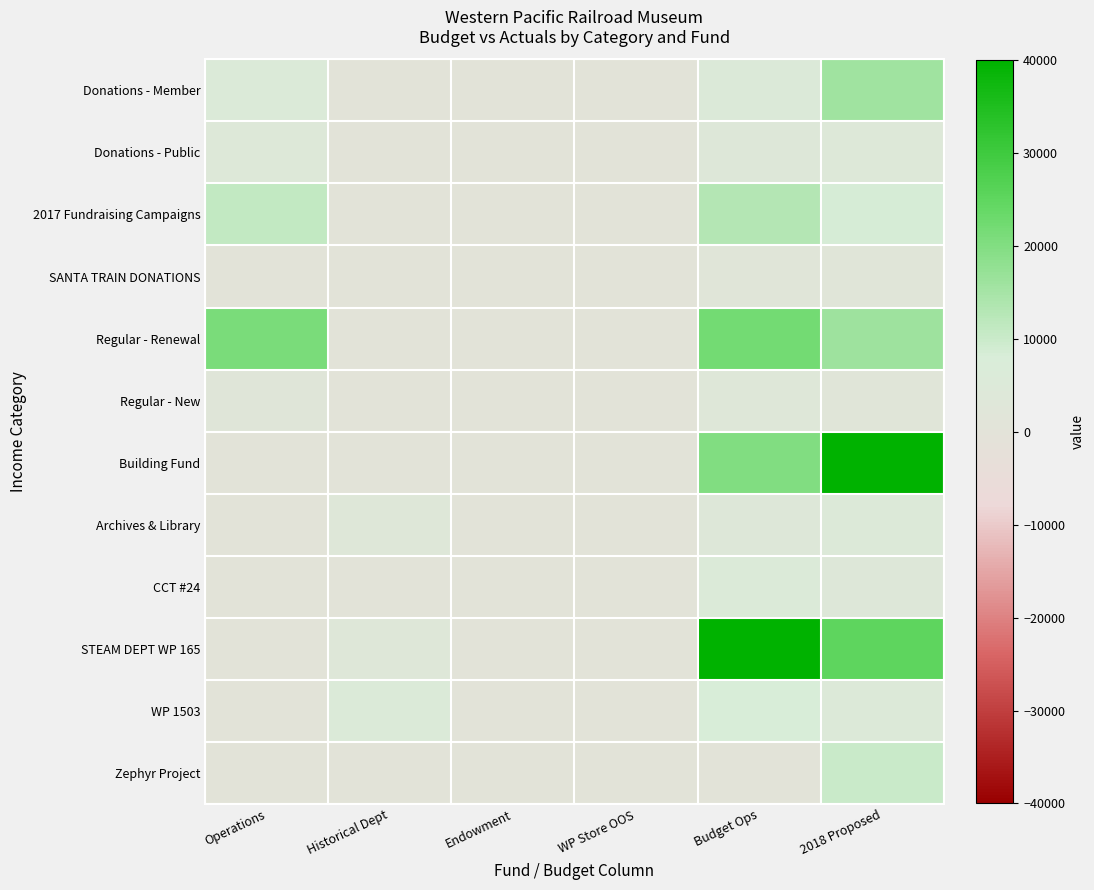

Which series has the largest total across all categories?

STEAM DEPT WP 165